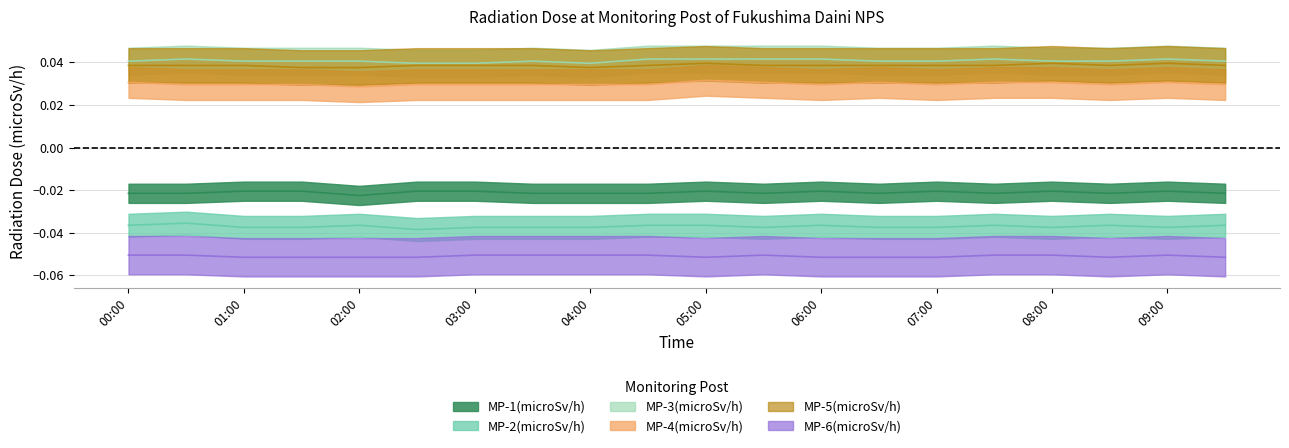

Which category has the highest value in the MP-6(microSv/h) series?

00:00